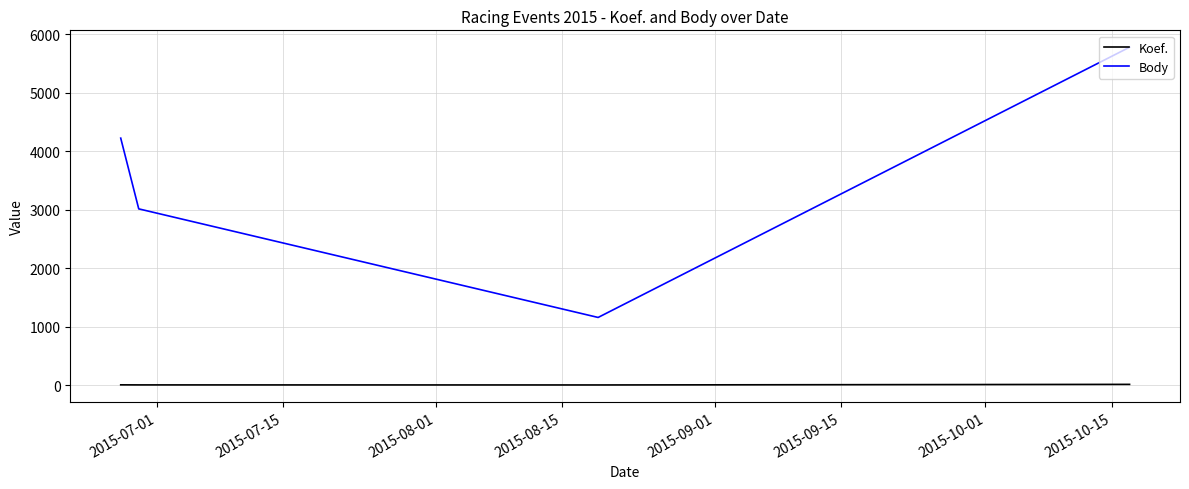

Rank the series by their average value, from highest to lowest.

Body, Koef.